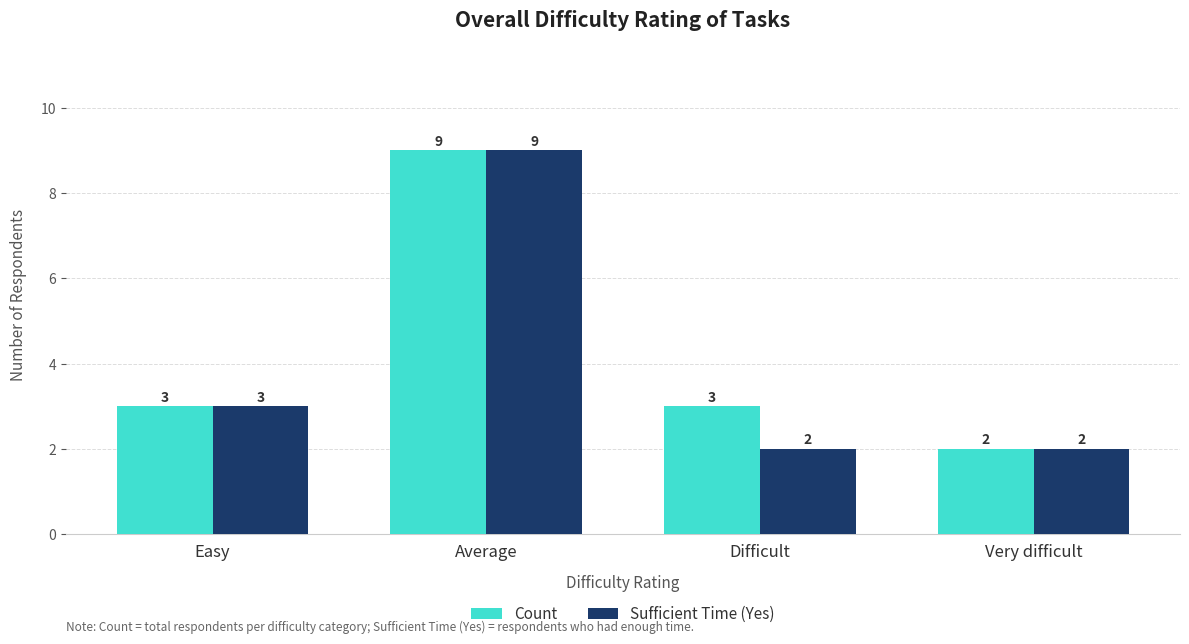

What position from the right is Very difficult?

1